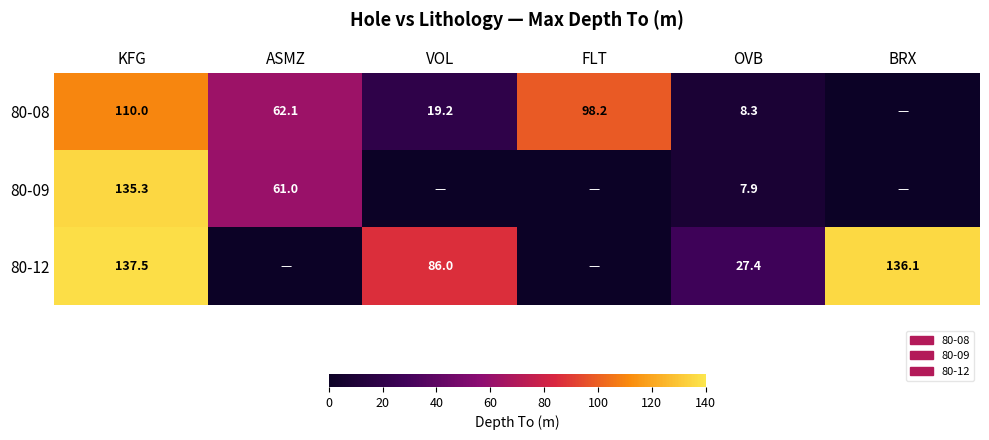

What is the spread (max minus min) of values at KFG?

27.5